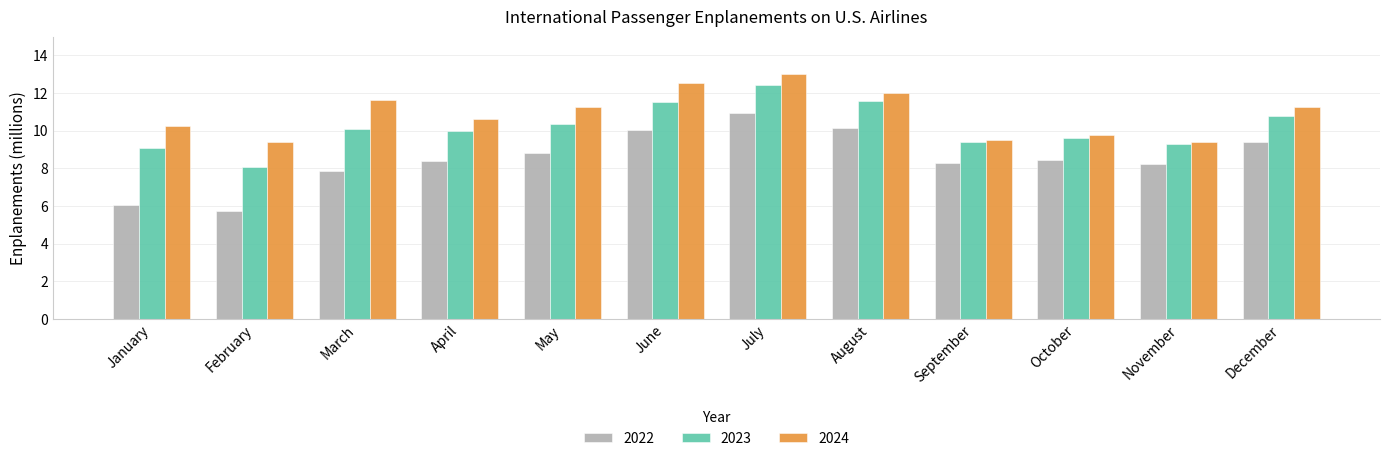

What is the difference between the second highest and second lowest values in the 2023 series?

2.5